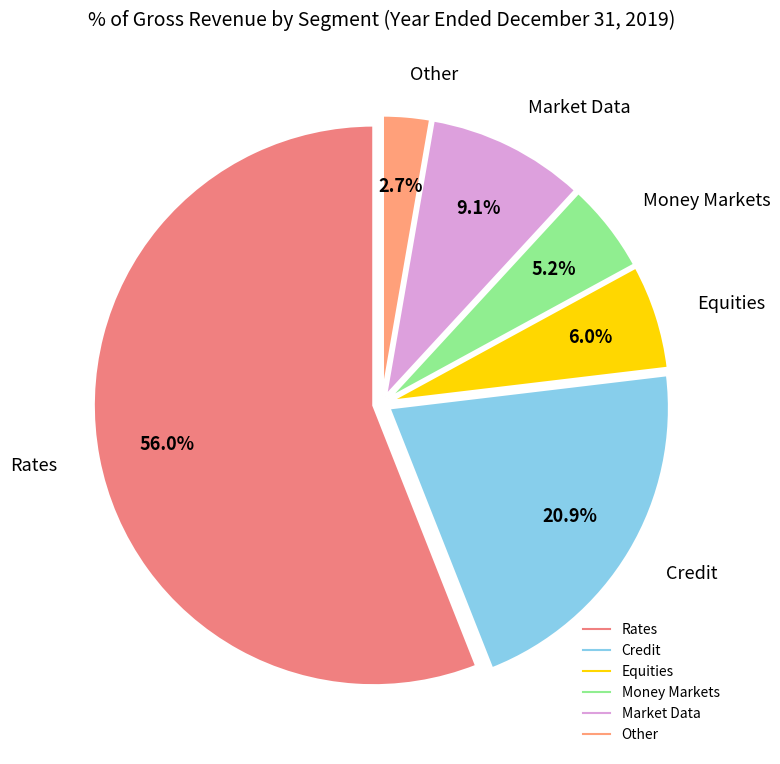

Is there a majority slice in this chart?

Yes